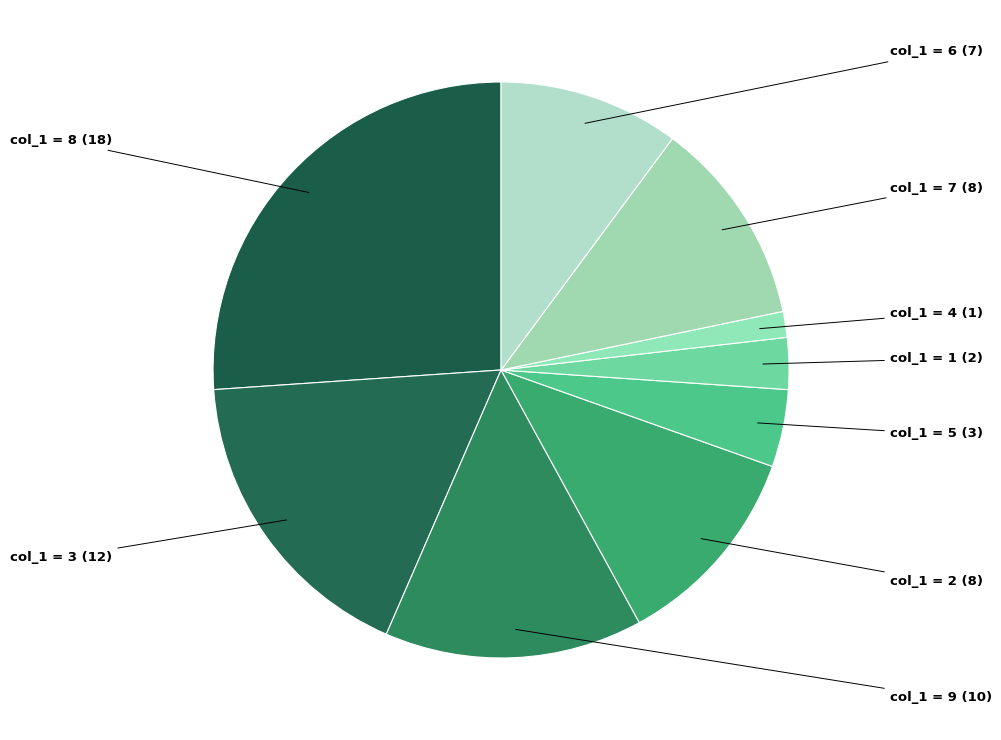

How many segments does this pie chart have?

9